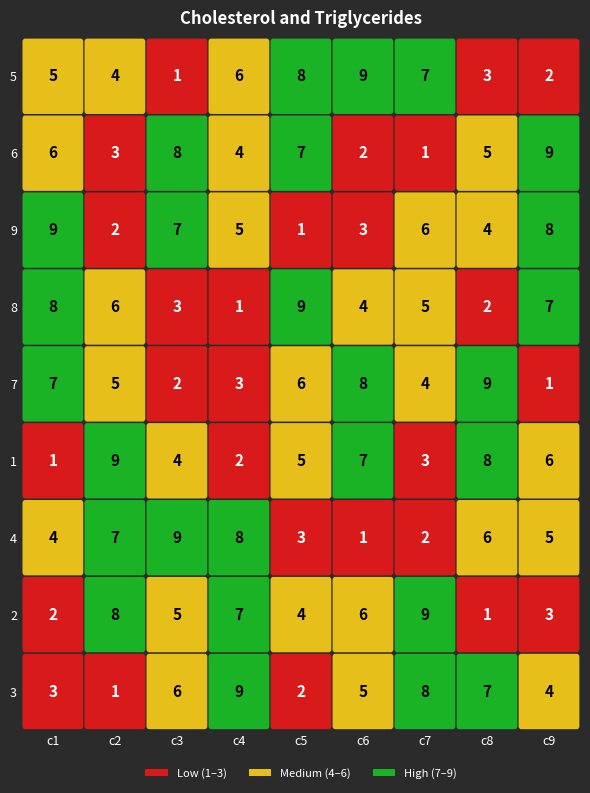

What is the approximate value of 8 at 6?

5